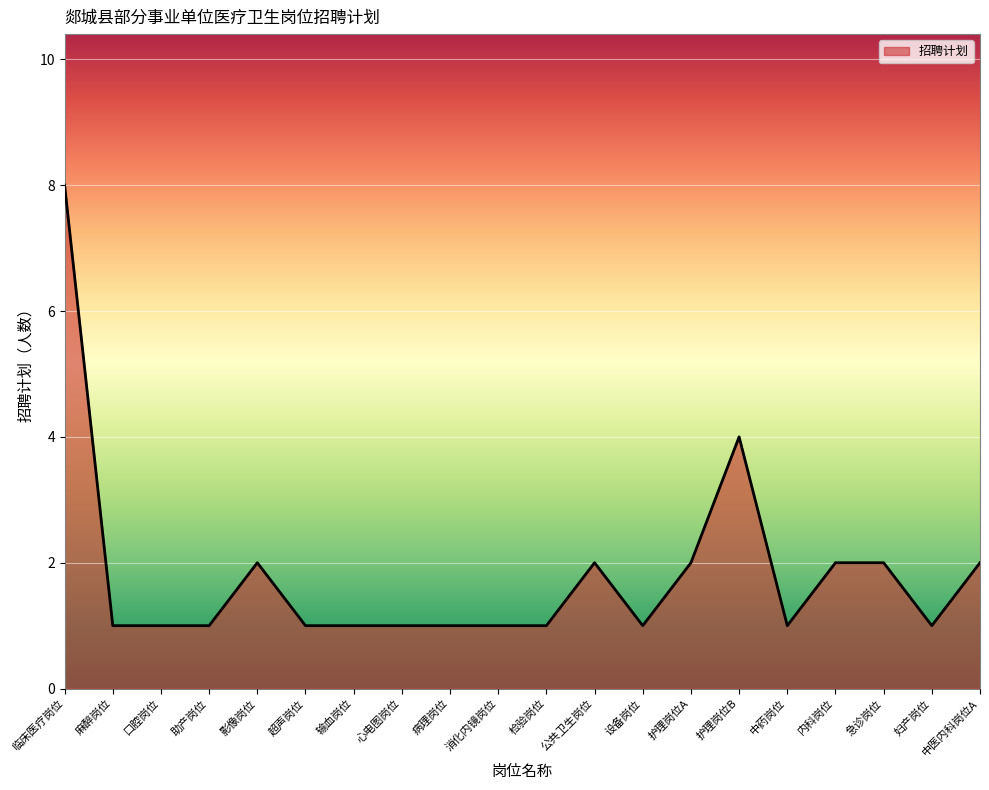

The chart shows a value of 2 at 中医内科岗位A. True or false?

True